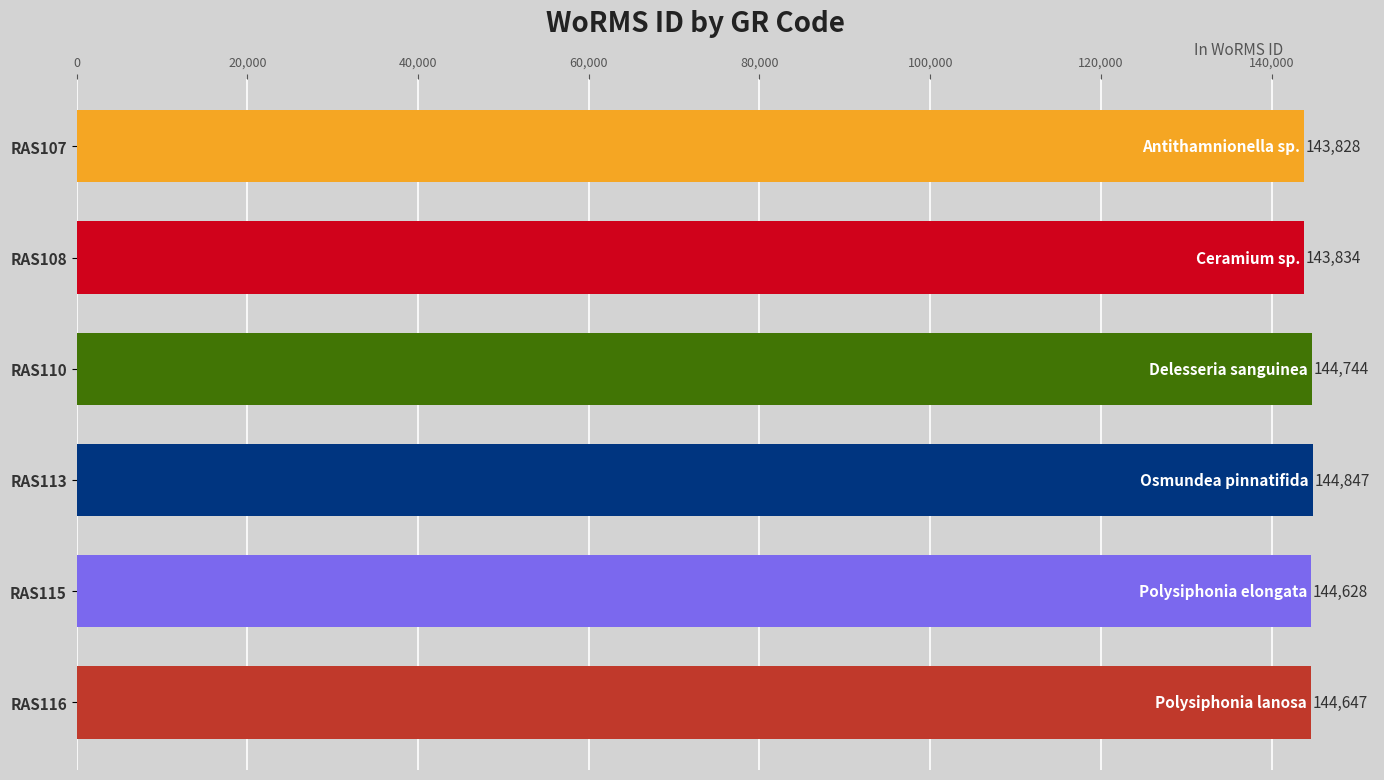

How many values are below 144647?

3